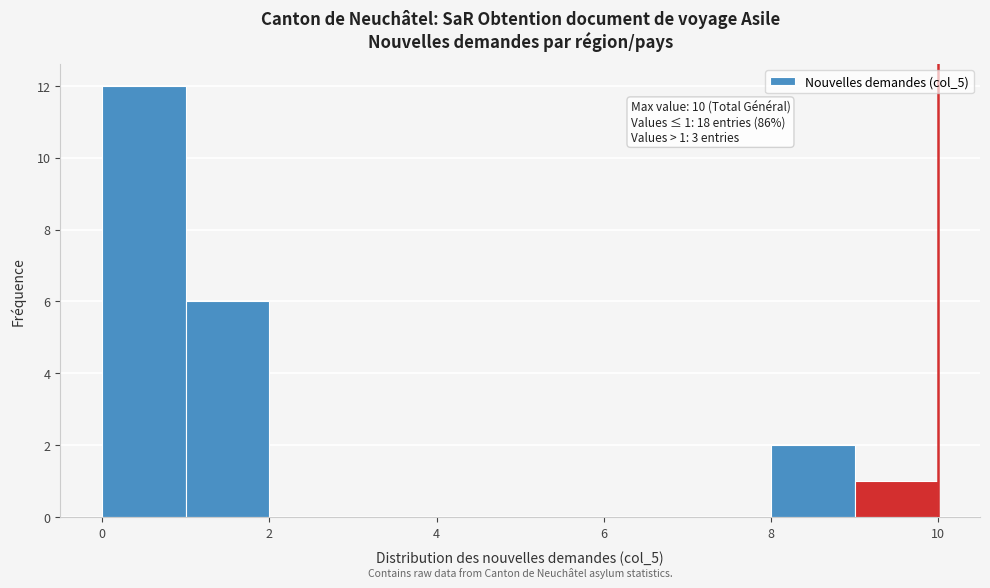

Which range on the x-axis has the tallest bar?

0 to 1